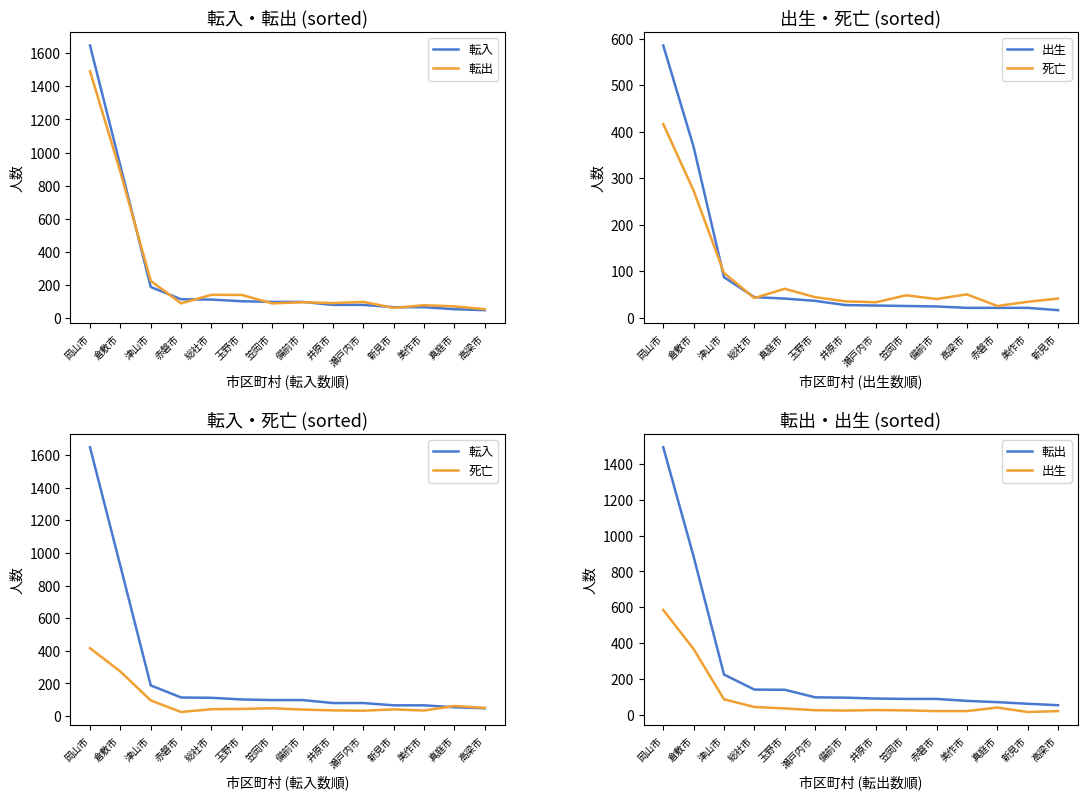

How many intersections are there between 死亡 and 転入?

1